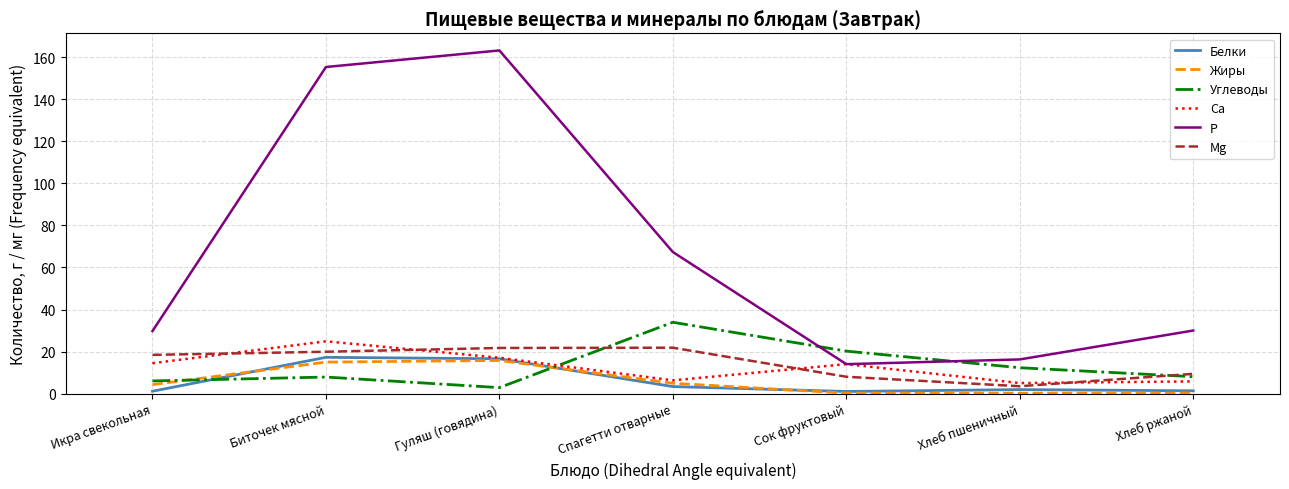

Which series has the largest range (max minus min)?

P